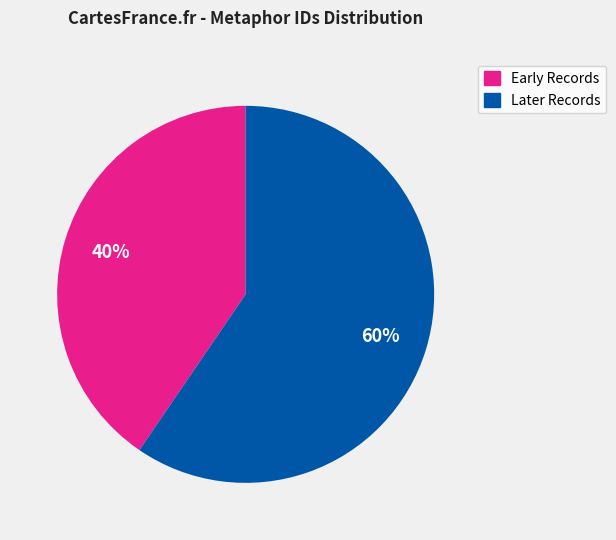

To the nearest percent, what is the average slice percentage?

50%